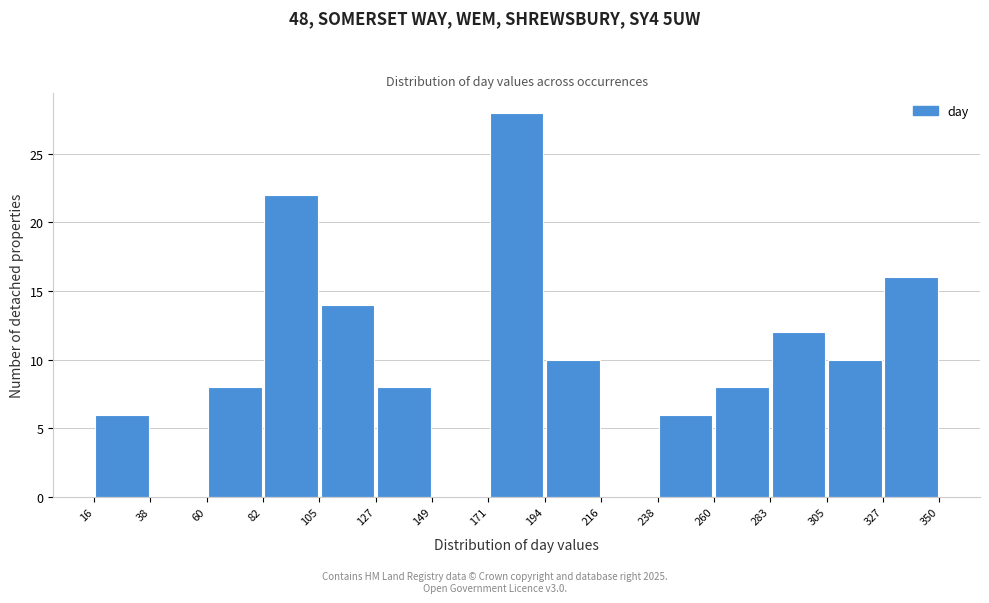

Reading left to right, list every bar in this chart as the range it spans on the x-axis followed by its height. The values are not printed on the chart, so give them approximately, as read against the axis.

16 to 38: 6
38 to 60: 0
60 to 82: 8
82 to 105: 22
105 to 127: 14
127 to 149: 8
149 to 171: 0
171 to 194: 28
194 to 216: 10
216 to 238: 0
238 to 260: 6
260 to 283: 8
283 to 305: 12
305 to 327: 10
327 to 350: 16